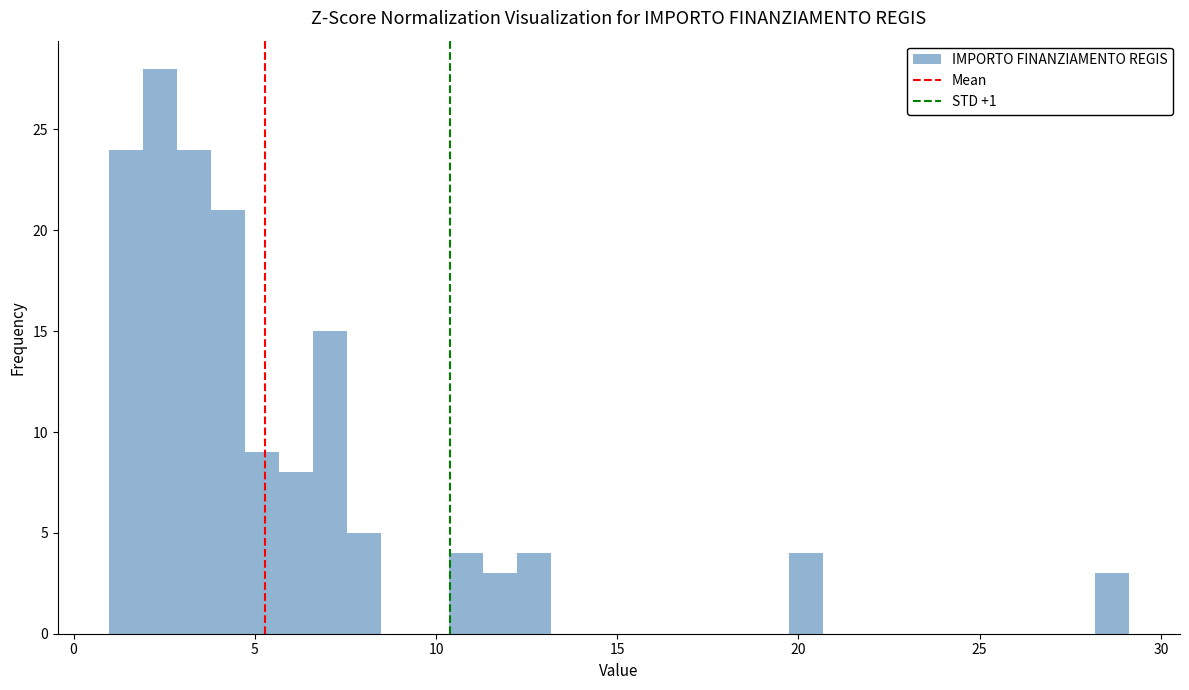

Read against the x-axis, roughly where is the centre of the tallest bar?

2.5